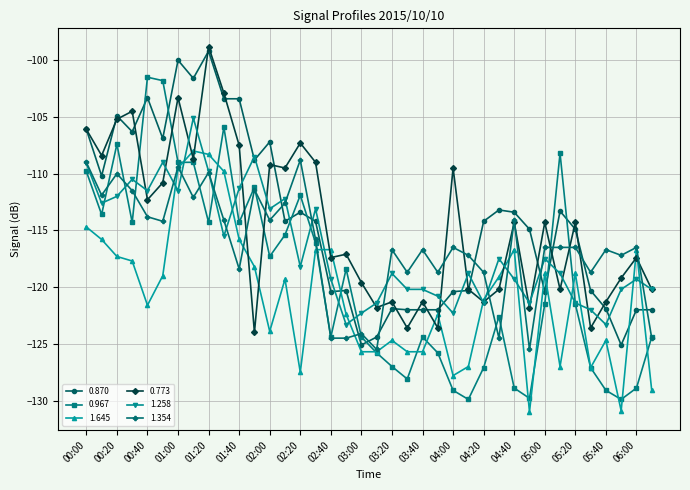

What is the value of the 0.870 point at the 34th from the left?

-120.3